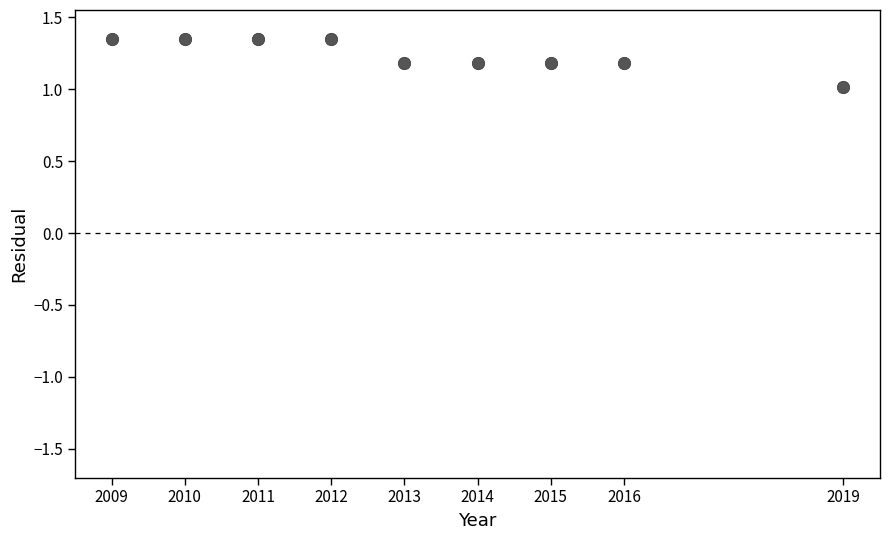

What is the range of Y values (max minus min)?

0.3